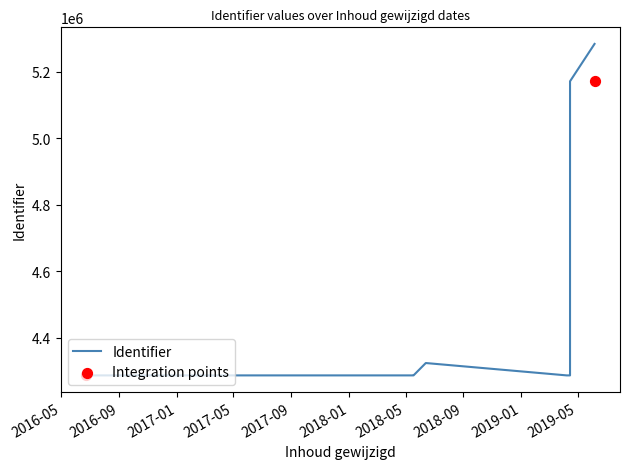

Approximately how many times larger is the value at 2018-05-18 compared to 2019-04-15?

1.0